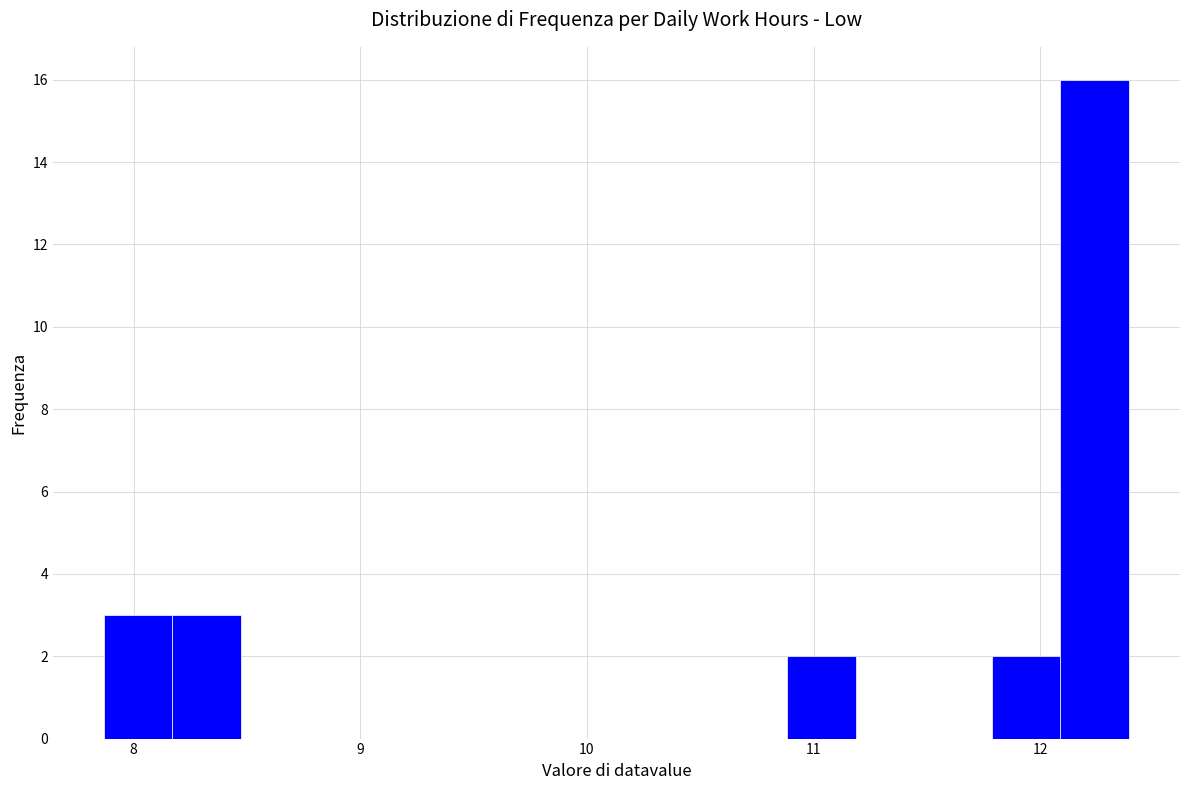

Read against the x-axis, roughly where is the centre of the tallest bar?

12.2